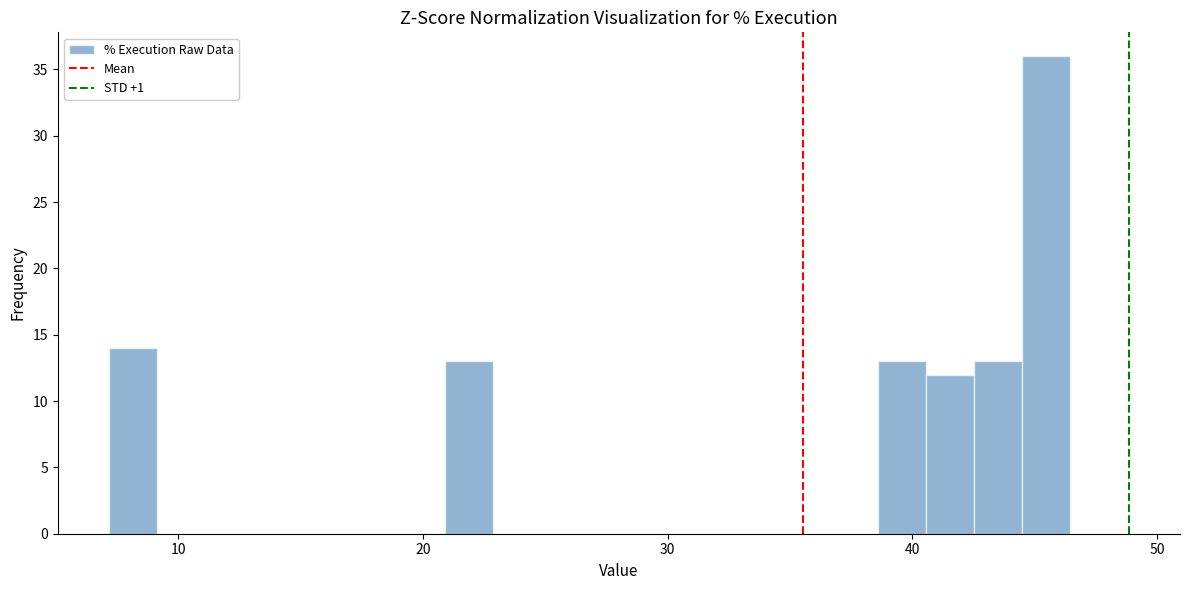

Around what value on the x-axis is the tallest bar? Give the approximate position of its centre, as read against the axis.

45